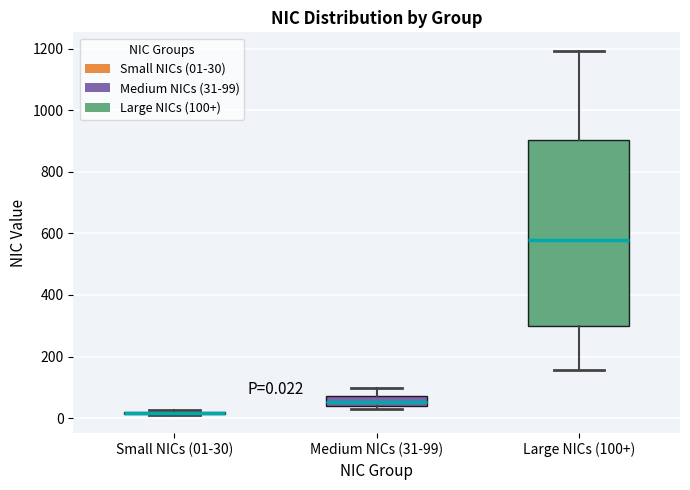

Which box is the tallest, from its lower edge to its upper edge?

Large NICs (100+)